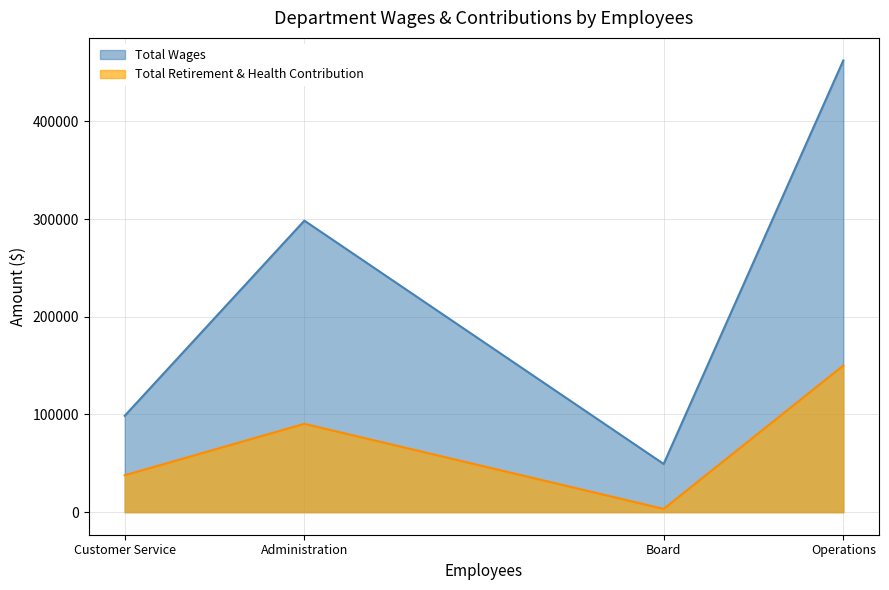

Between Customer Service and Operations, which is larger?

Operations